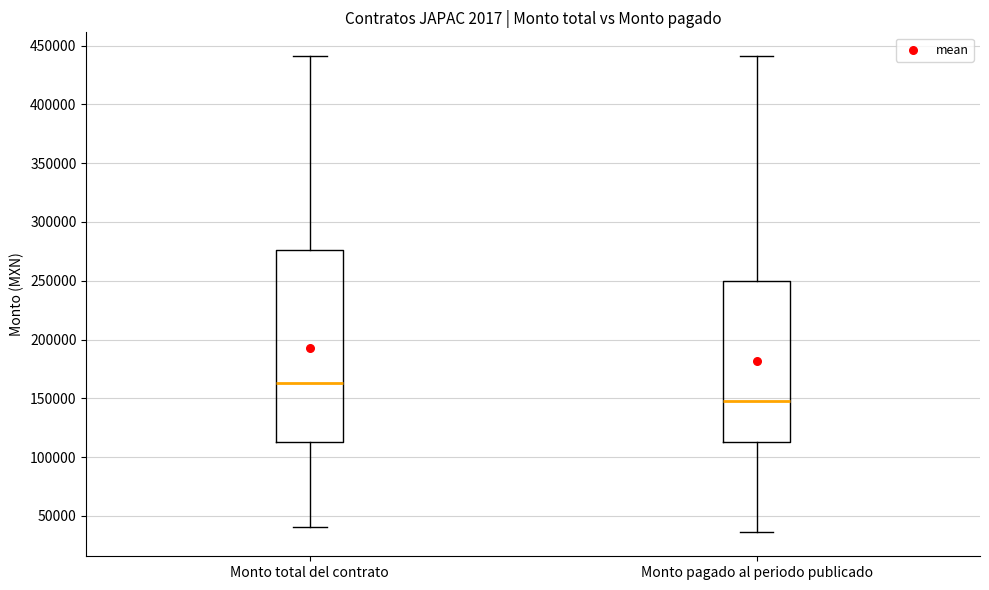

Reading left to right, transcribe this box plot: for each box, give where its median line is, the range the box spans, and where its two whiskers end, as read against the y-axis. The values are not printed on the chart, so give them approximately, as read against the axis.

Monto total del contrato: median 165000, box 115000 to 275000, whiskers 40000 to 440000
Monto pagado al periodo publicado: median 150000, box 115000 to 250000, whiskers 35000 to 440000